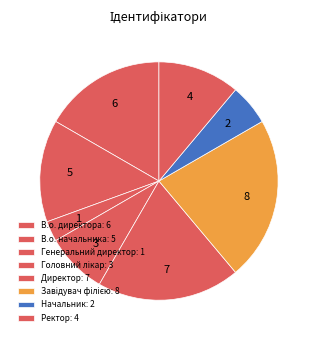

Is there a majority slice in this chart?

No